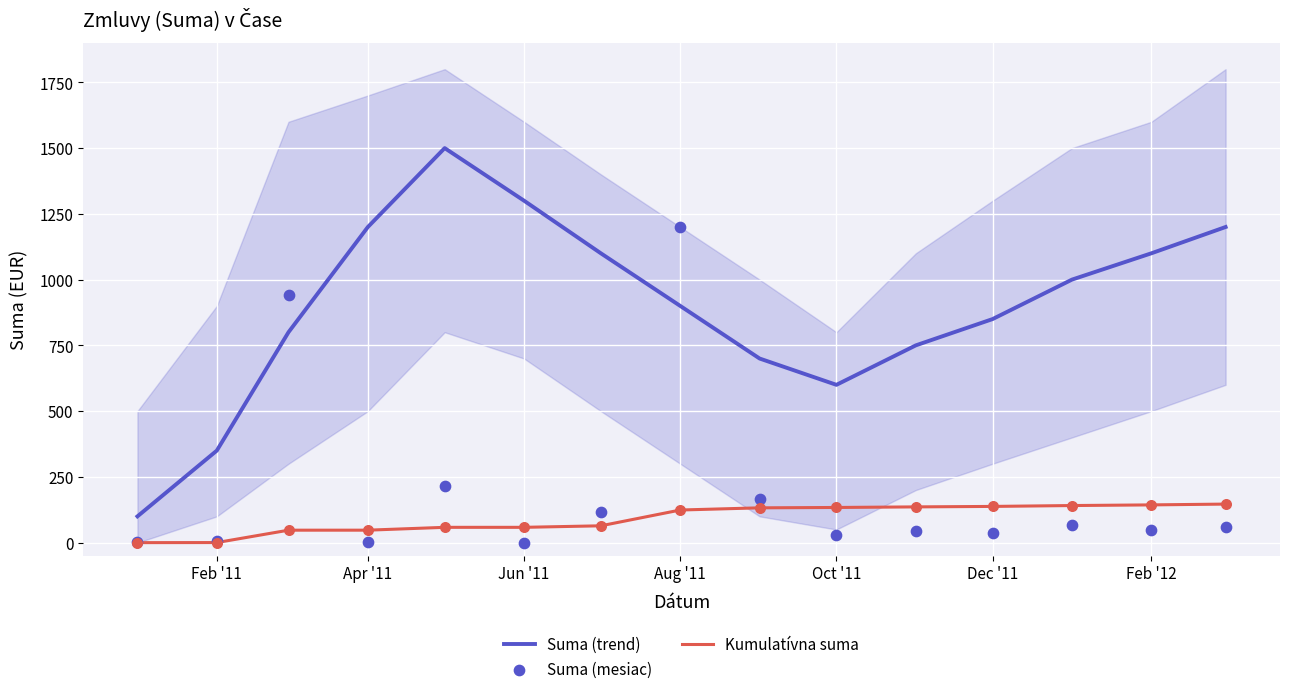

Which series has the largest total across all categories?

Suma (trend)